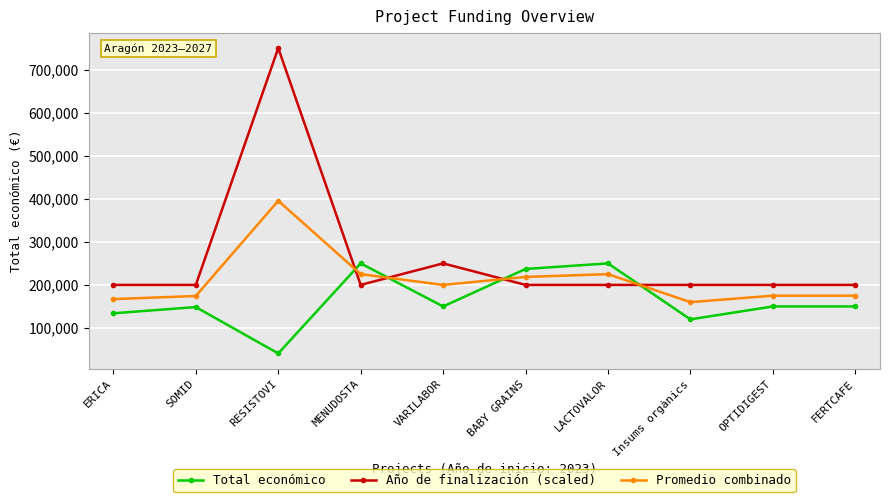

How many lines are shown in the chart?

3